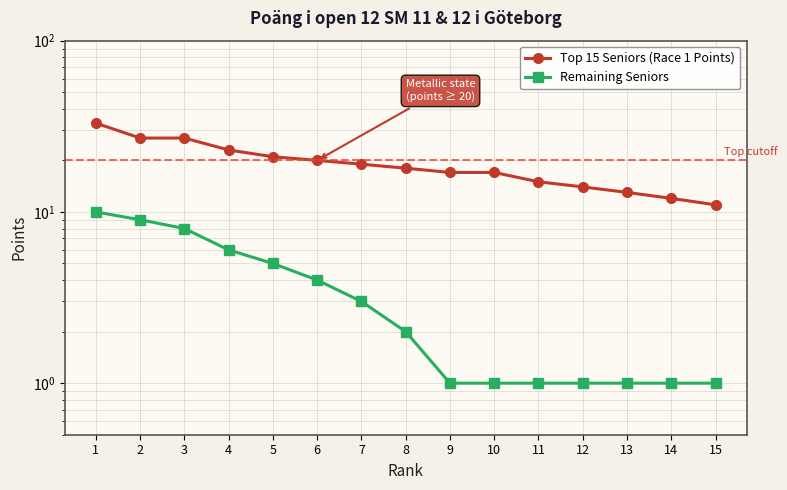

Reading left to right, transcribe all the data shown in this chart.

Top 15 Seniors (Race 1 Points): 1=33	2=27	3=27	4=23	5=21	6=20	7=19	8=18	9=17	10=17	11=15	12=14	13=13	14=12	15=11
Remaining Seniors: 1=10	2=9	3=8	4=6	5=5	6=4	7=3	8=2	9=1	10=1	11=1	12=1	13=1	14=1	15=1